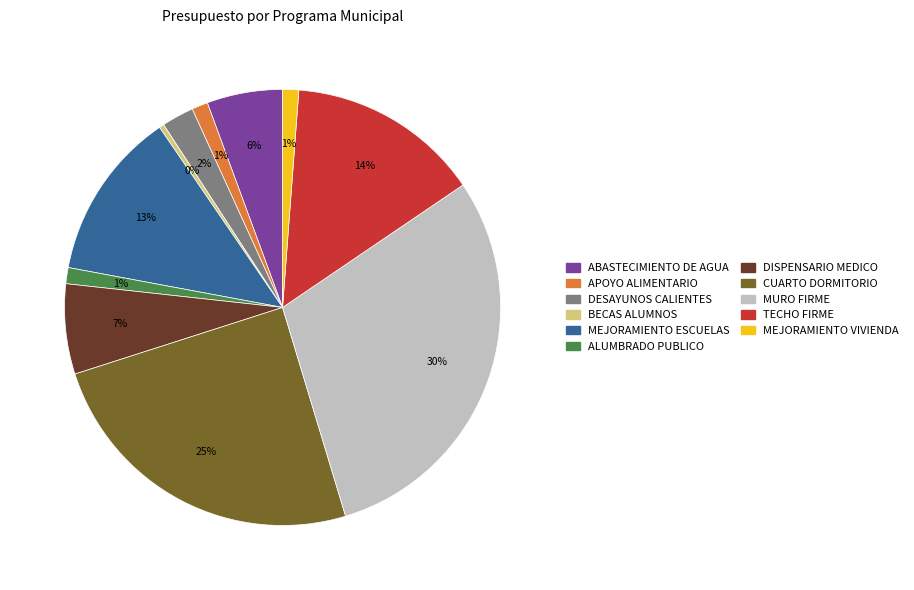

Is it true that MEJORAMIENTO VIVIENDA is 1% of the pie?

True